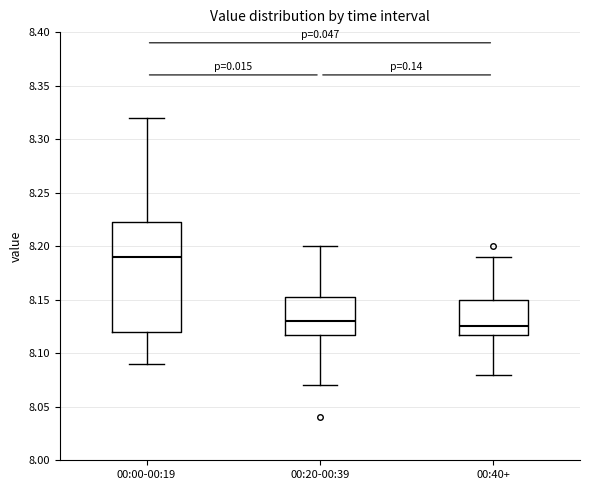

Reading left to right, read every box against the y-axis: the position of its median line, the range the box covers, and the ends of its whiskers. The values are not printed on the chart, so give them approximately, as read against the axis.

00:00-00:19: median 8.190, box 8.120 to 8.225, whiskers 8.090 to 8.320
00:20-00:39: median 8.130, box 8.120 to 8.155, whiskers 8.070 to 8.200
00:40+: median 8.125, box 8.120 to 8.150, whiskers 8.080 to 8.190